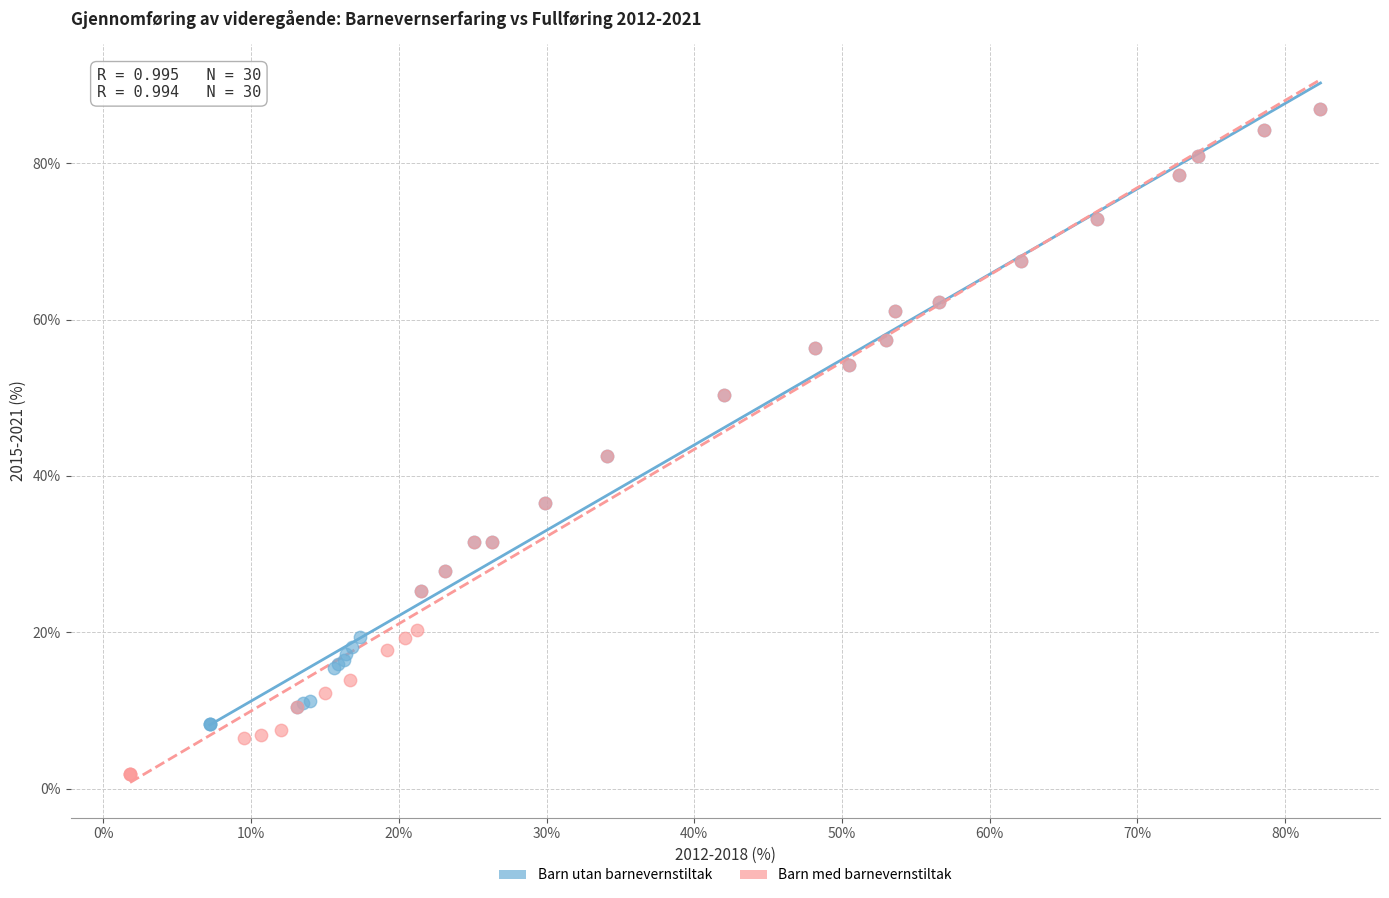

Which series contains the lowest Y value?

Barn med barnevernstiltak